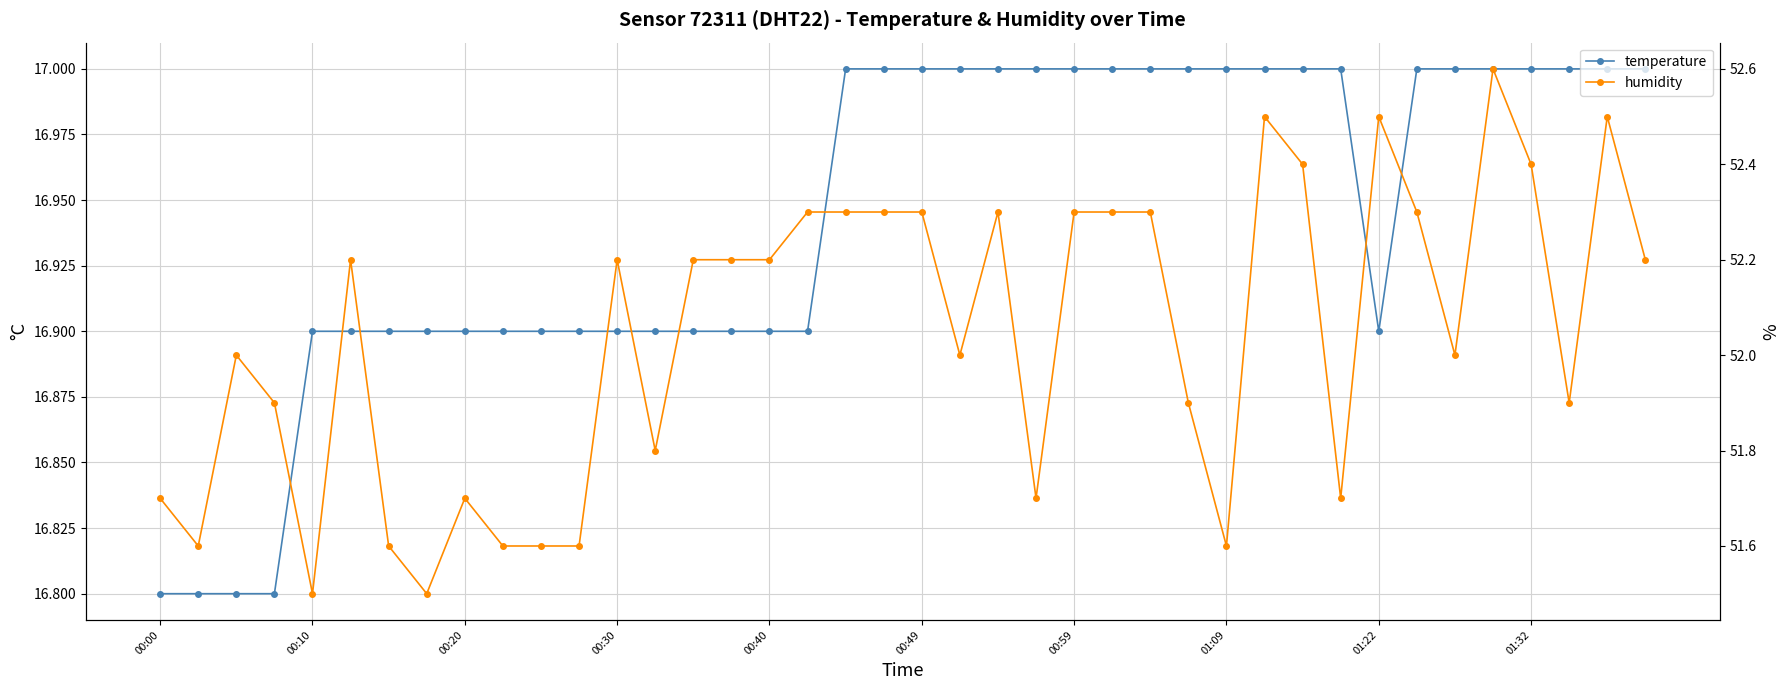

List the series in order of their peak value, highest first.

humidity, temperature